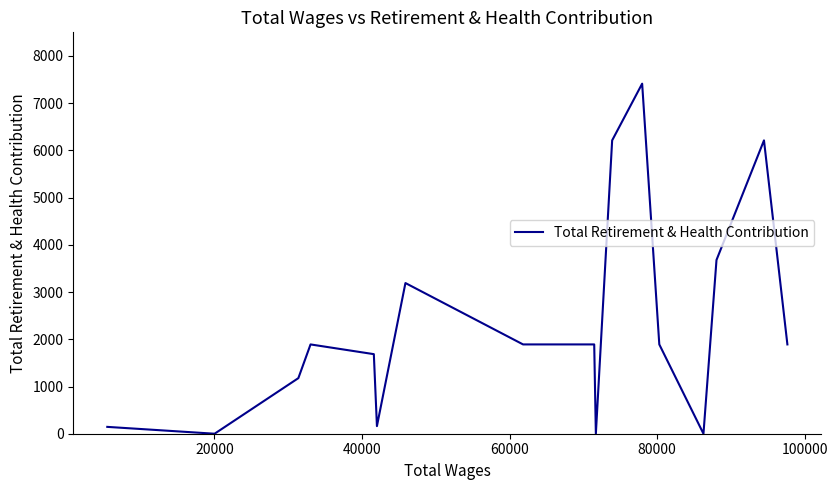

What is the difference between the maximum and second lowest values?

7413